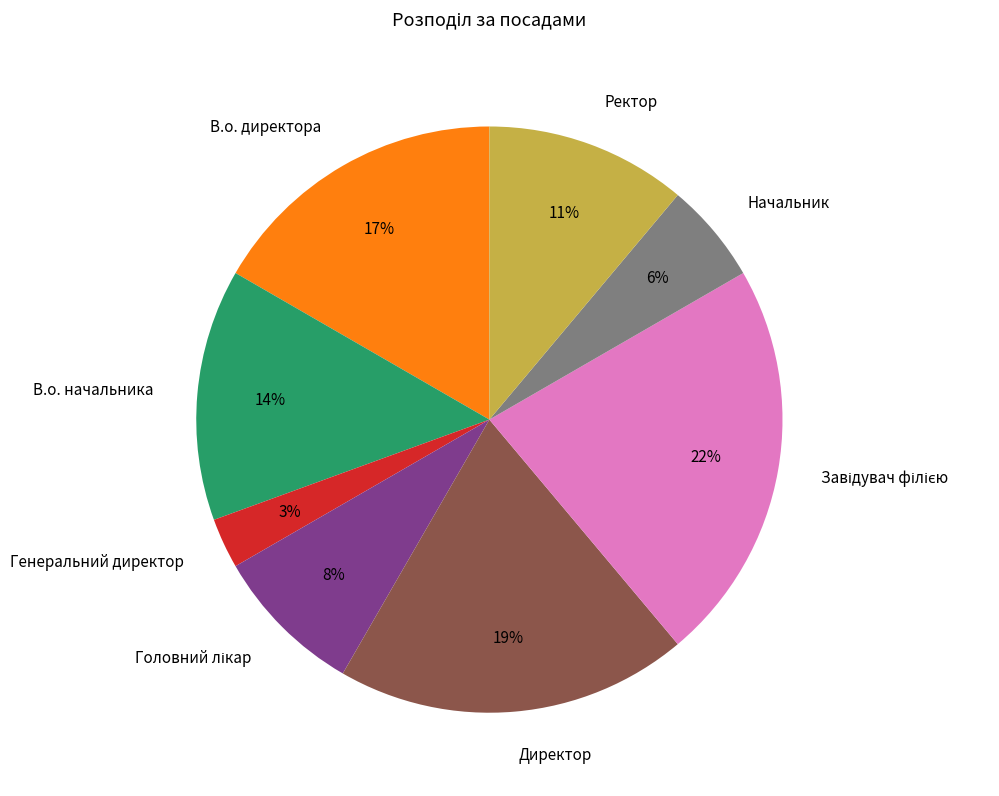

Combined, do Ректор and Начальник account for over 50%?

No